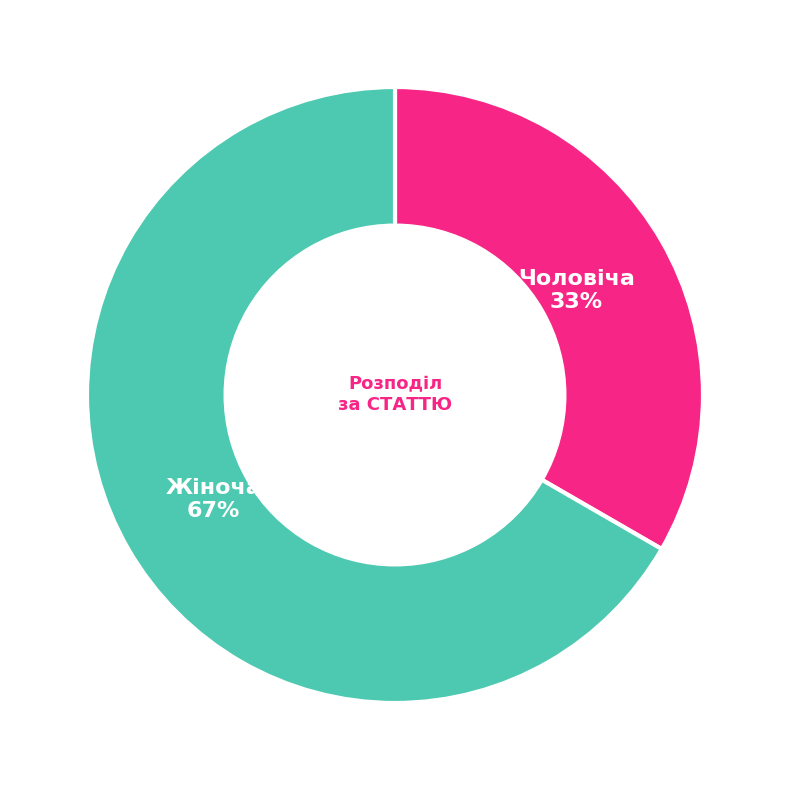

Which category has the biggest portion of the pie?

Жіноча